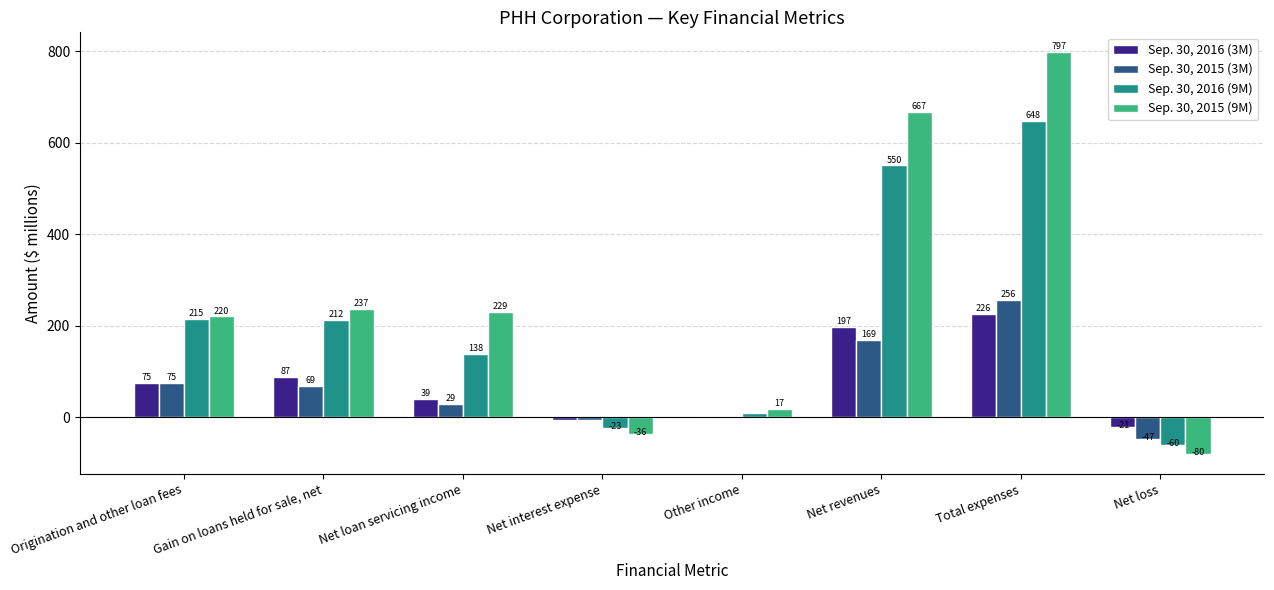

Are the bars horizontal?

No